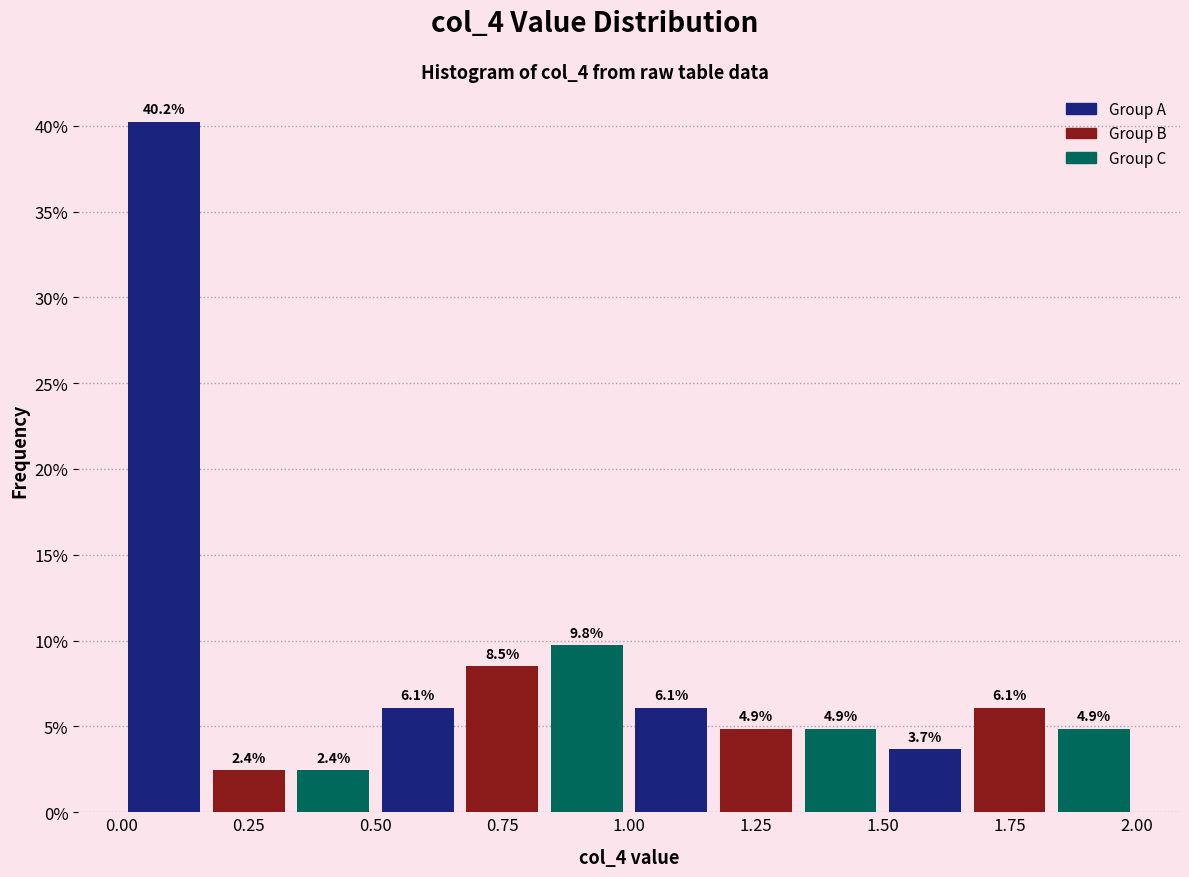

Around what value on the x-axis is the tallest bar? Give the approximate position of its centre, as read against the axis.

0.10